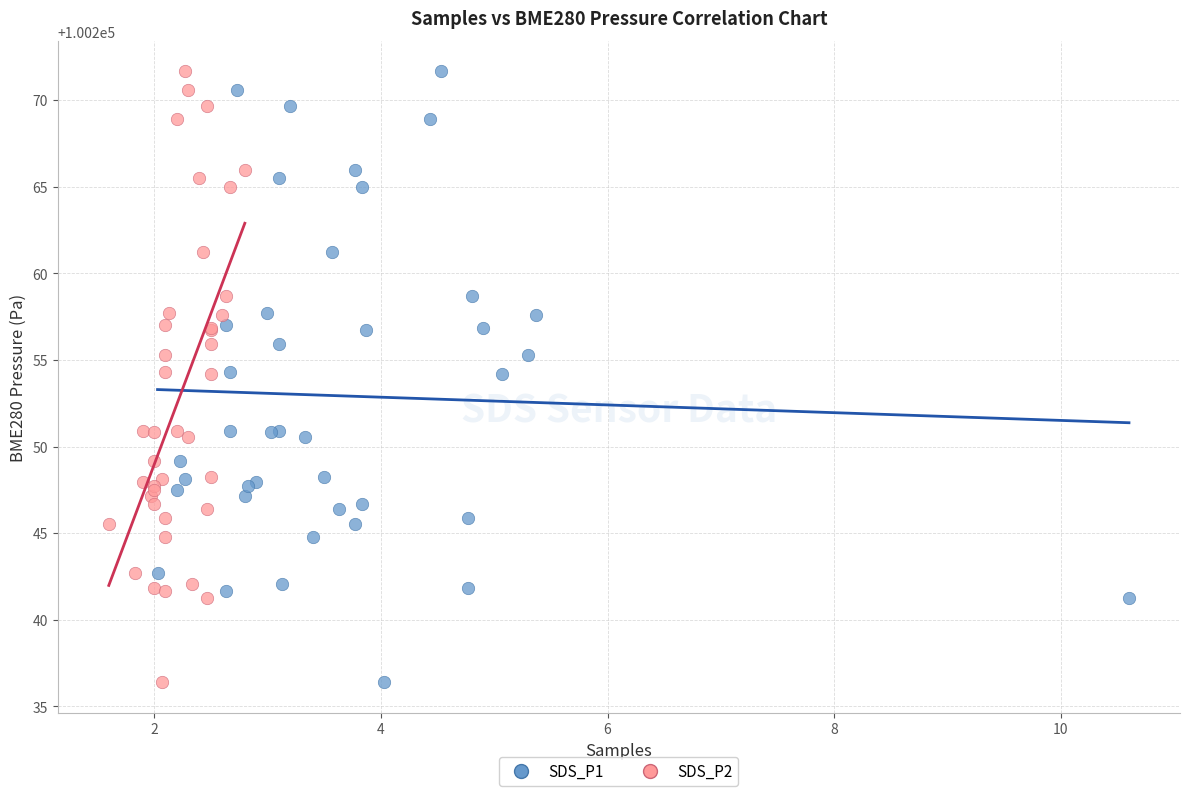

What are all the series names shown in the legend?

SDS_P1, SDS_P2